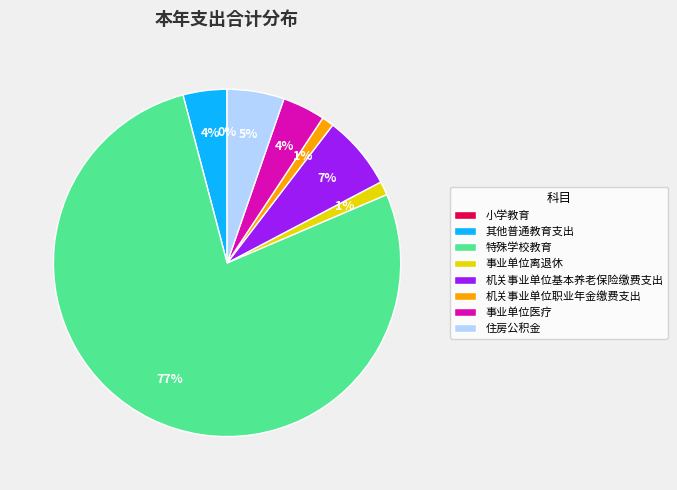

True or false: 住房公积金 accounts for 13% of the total.

False